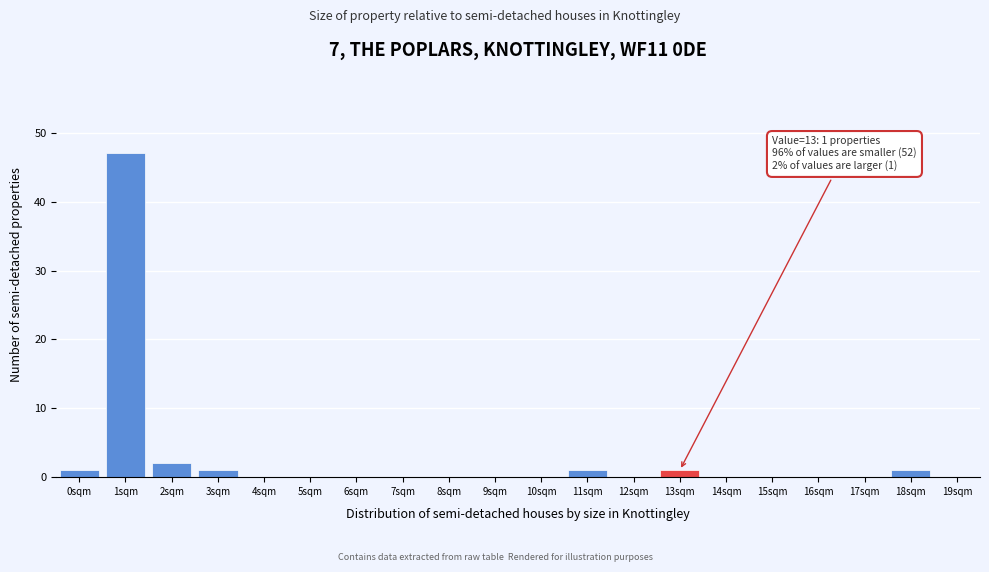

Which range on the x-axis has the tallest bar?

0.5 to 1.5